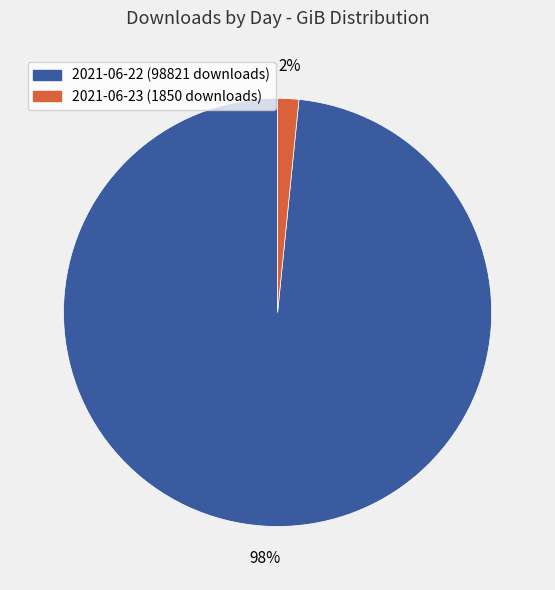

To the nearest percent, what is the combined percentage of 2021-06-22 (98821 downloads) and 2021-06-23 (1850 downloads)?

100%